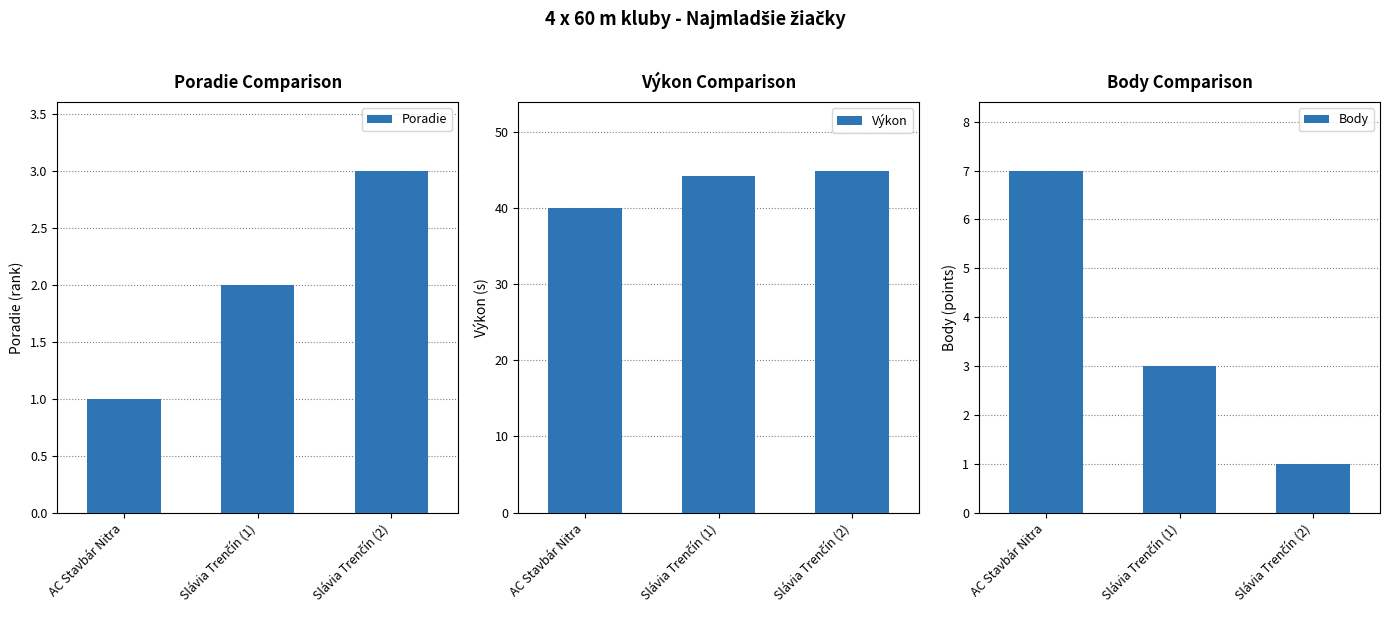

Reading right to left, list all the values displayed in this chart.

Poradie: Slávia Trenčín (2)=3.0	Slávia Trenčín (1)=2.0	AC Stavbár Nitra=1.0
Výkon: Slávia Trenčín (2)=44.9	Slávia Trenčín (1)=44.1	AC Stavbár Nitra=40.0
Body: Slávia Trenčín (2)=1.0	Slávia Trenčín (1)=3.0	AC Stavbár Nitra=7.0